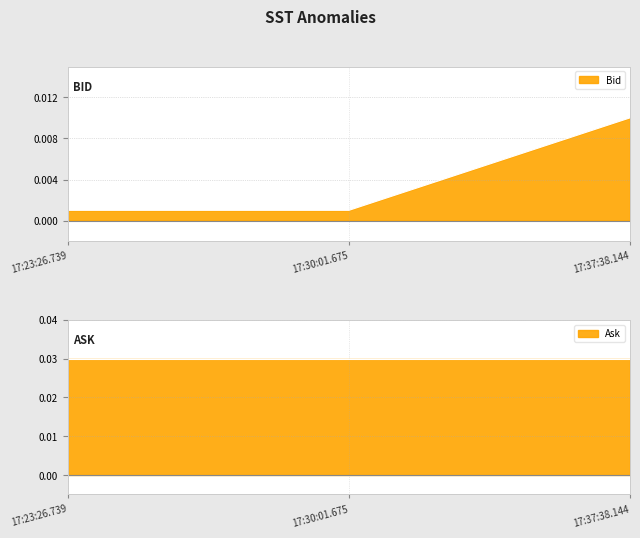

Which has a higher value, 17:23:26.739 or 17:37:38.144?

17:37:38.144